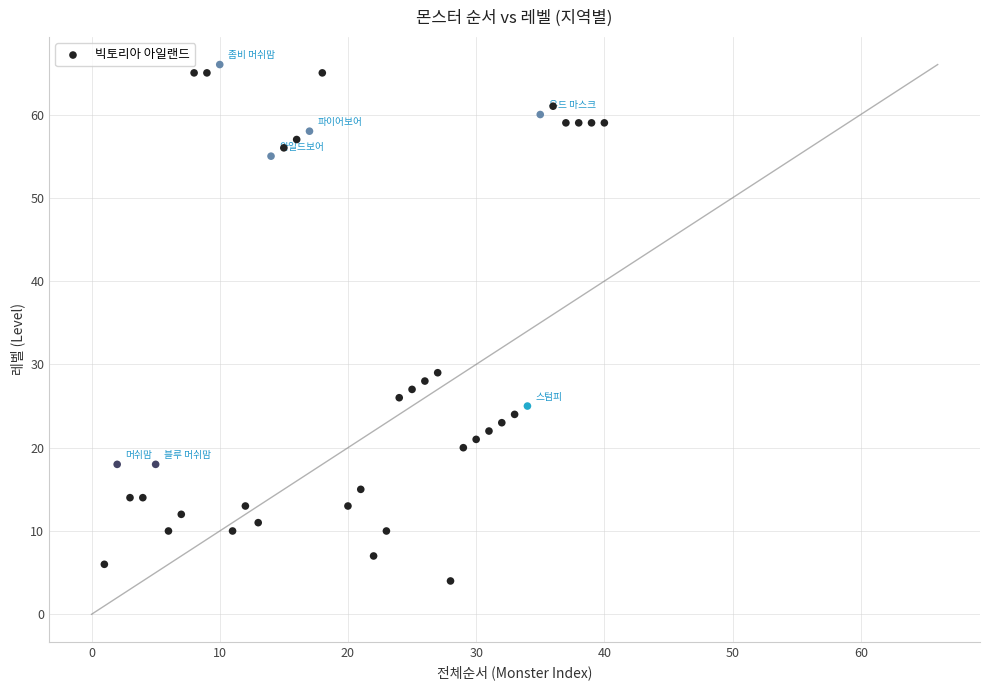

What is the range of X values (max minus min)?

39